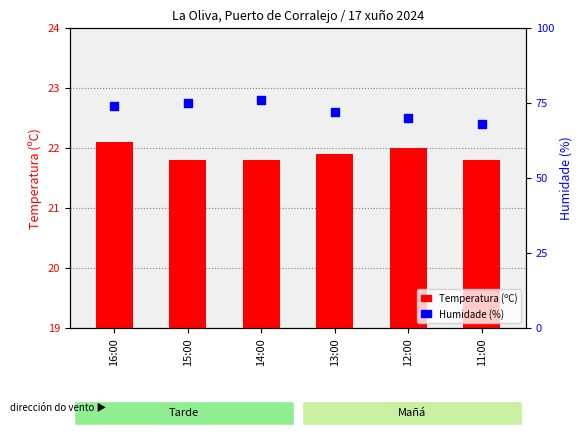

Which series reaches the minimum Y coordinate?

Temperatura (ºC)